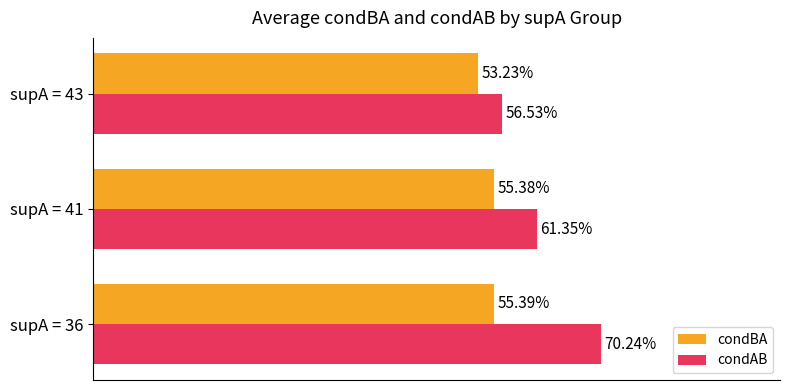

What are all the series names shown in the legend?

condBA, condAB